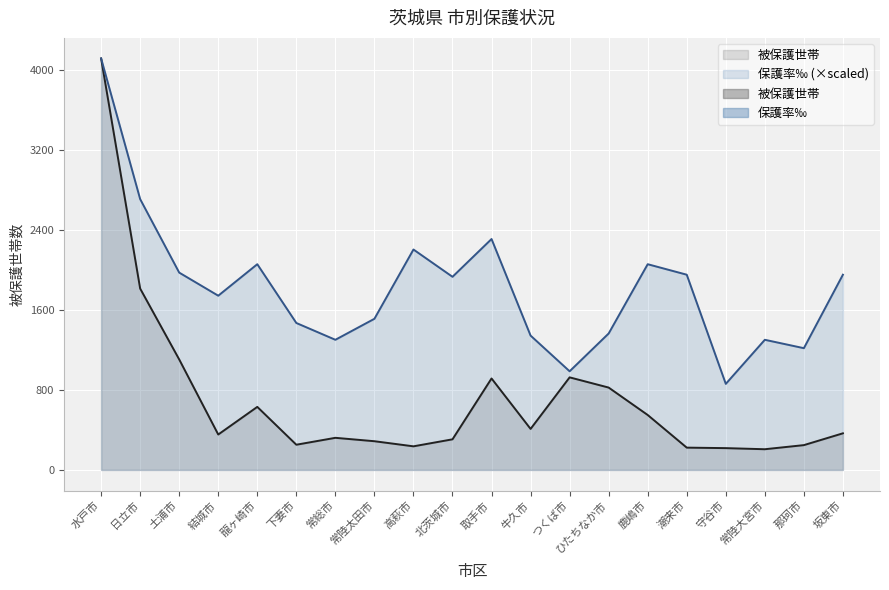

True or false: 被保護世帯 and 保護率‰ cross at least once.

False